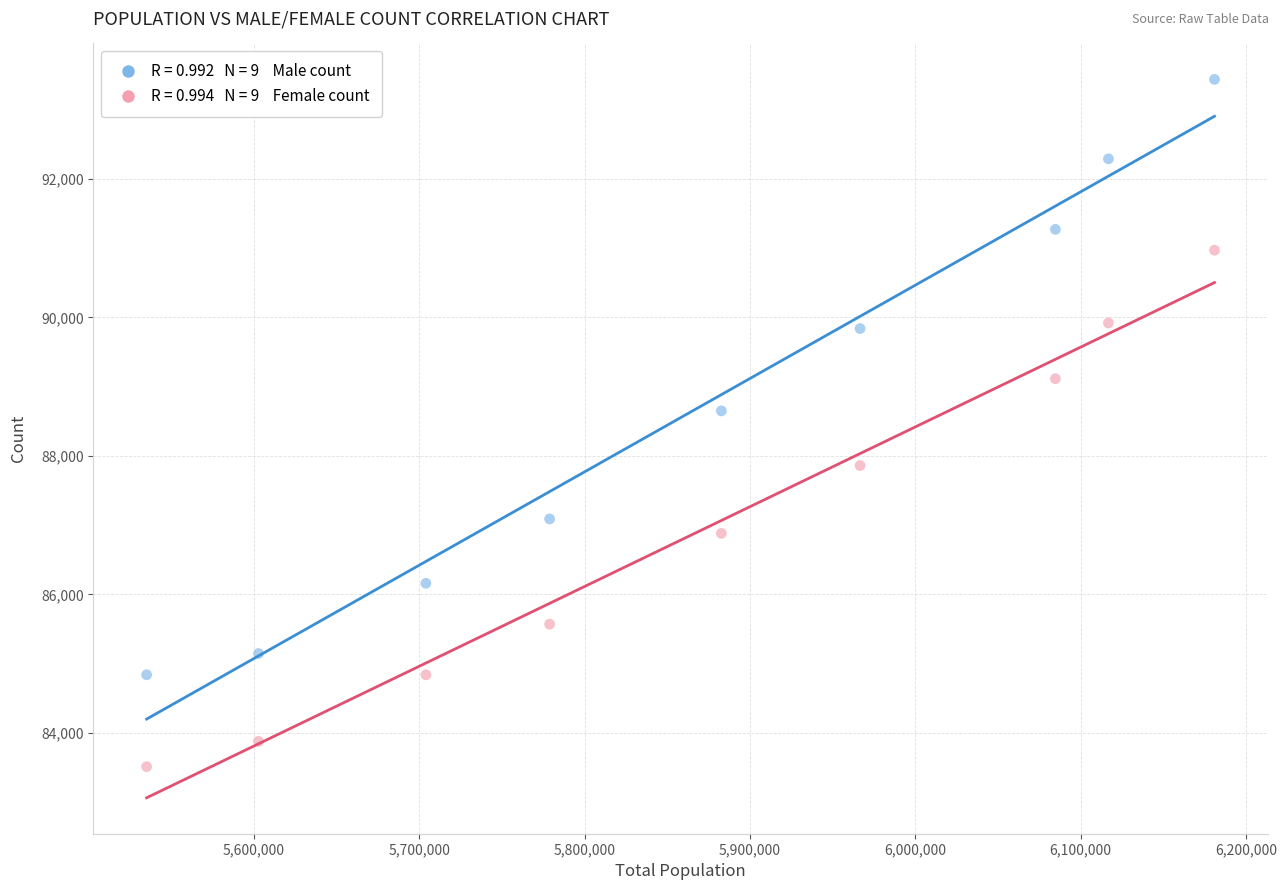

Across all series, what Y value is closest to 88475?

88650